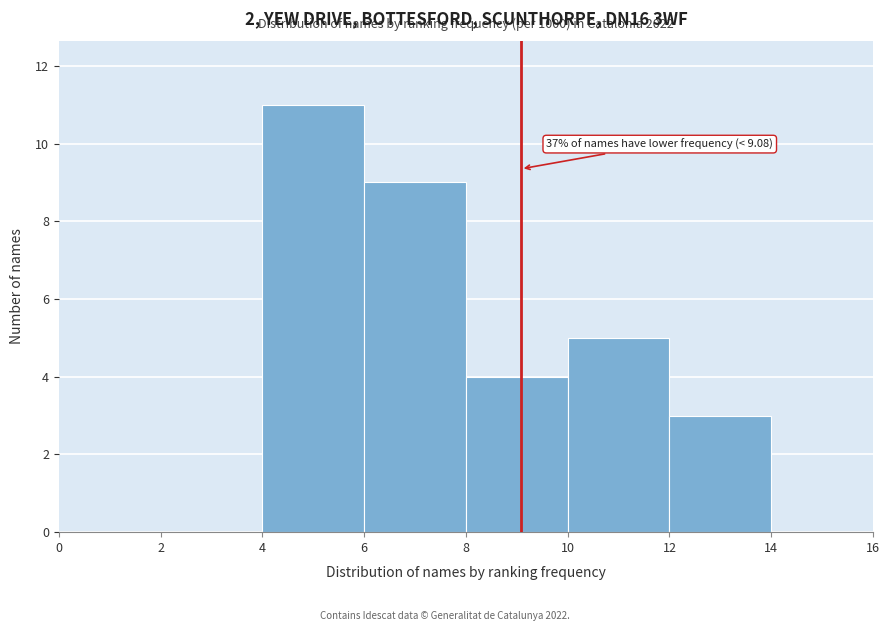

Which range on the x-axis has the tallest bar?

4 to 6